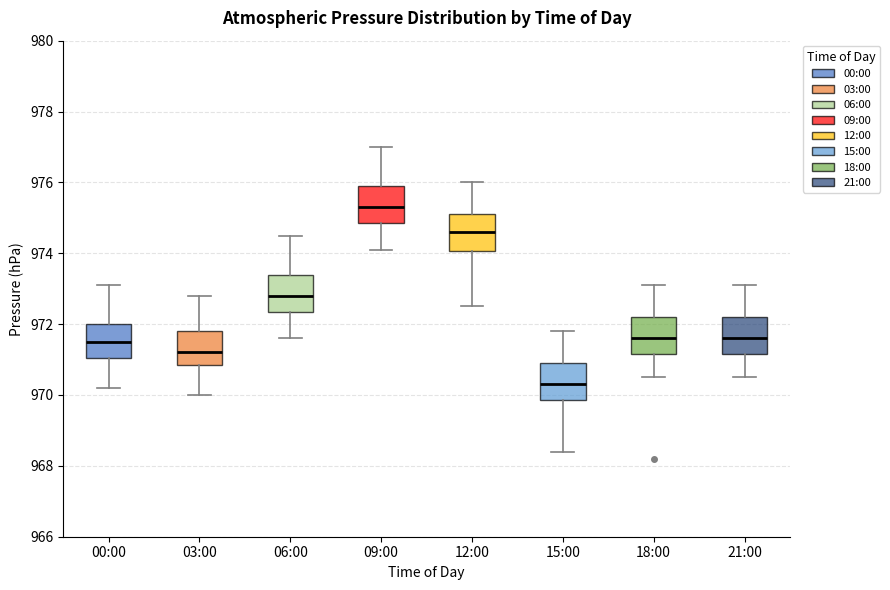

Reading left to right, read every box against the y-axis: the position of its median line, the range the box covers, and the ends of its whiskers. The values are not printed on the chart, so give them approximately, as read against the axis.

00:00: median 971.6, box 971.0 to 972.0, whiskers 970.2 to 973.2
03:00: median 971.2, box 970.8 to 971.8, whiskers 970.0 to 972.8
06:00: median 972.8, box 972.4 to 973.4, whiskers 971.6 to 974.6
09:00: median 975.4, box 974.8 to 976.0, whiskers 974.2 to 977.0
12:00: median 974.6, box 974.0 to 975.2, whiskers 972.6 to 976.0
15:00: median 970.4, box 969.8 to 971.0, whiskers 968.4 to 971.8
18:00: median 971.6, box 971.2 to 972.2, whiskers 970.6 to 973.2
21:00: median 971.6, box 971.2 to 972.2, whiskers 970.6 to 973.2